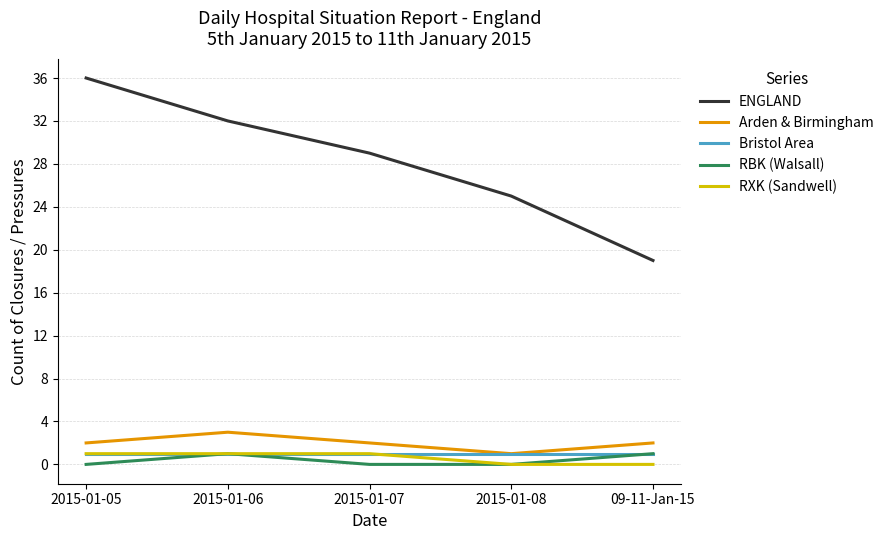

How many lines are shown in the chart?

5